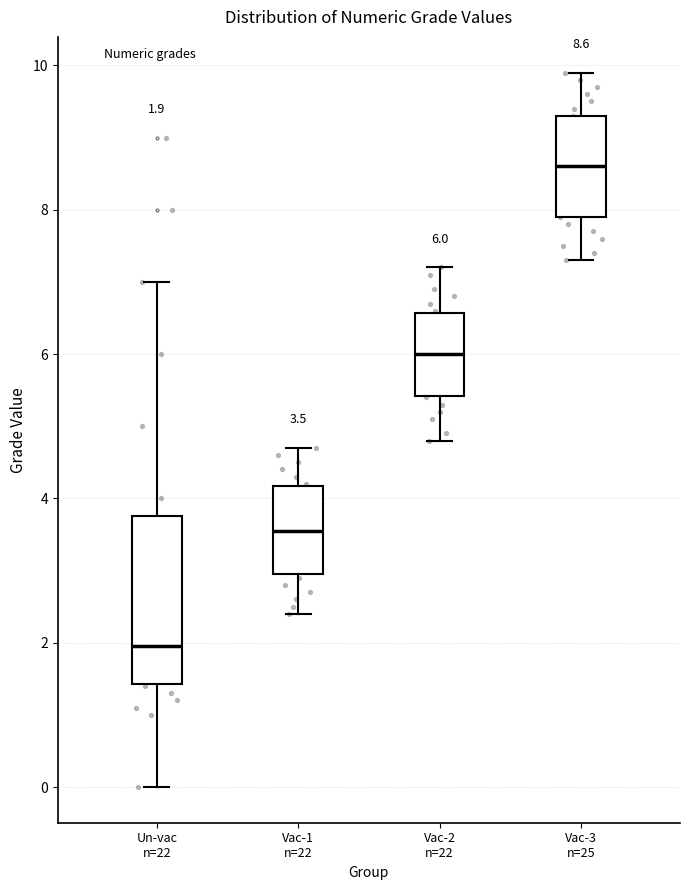

Which box has the lowest median line?

Un-vac n=22